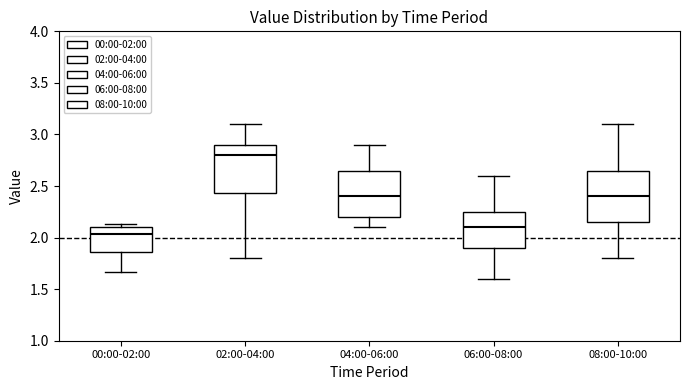

Reading left to right, read every box against the y-axis: the position of its median line, the range the box covers, and the ends of its whiskers. The values are not printed on the chart, so give them approximately, as read against the axis.

00:00-02:00: median 2.05, box 1.85 to 2.10, whiskers 1.65 to 2.15
02:00-04:00: median 2.80, box 2.45 to 2.90, whiskers 1.80 to 3.10
04:00-06:00: median 2.40, box 2.20 to 2.65, whiskers 2.10 to 2.90
06:00-08:00: median 2.10, box 1.90 to 2.25, whiskers 1.60 to 2.60
08:00-10:00: median 2.40, box 2.15 to 2.65, whiskers 1.80 to 3.10